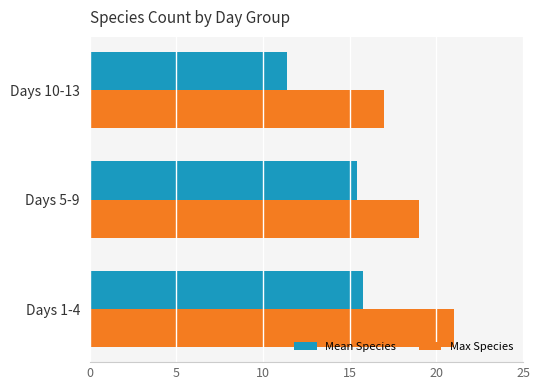

What is the average value of the Max Species series?

19.0